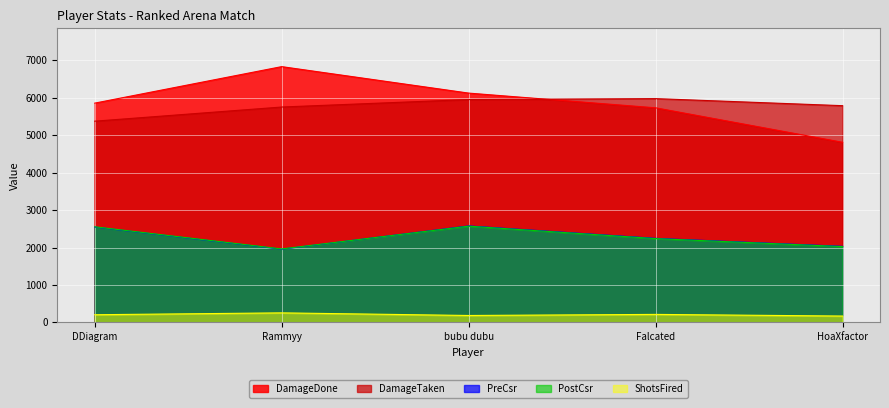

How many lines are shown in the chart?

5